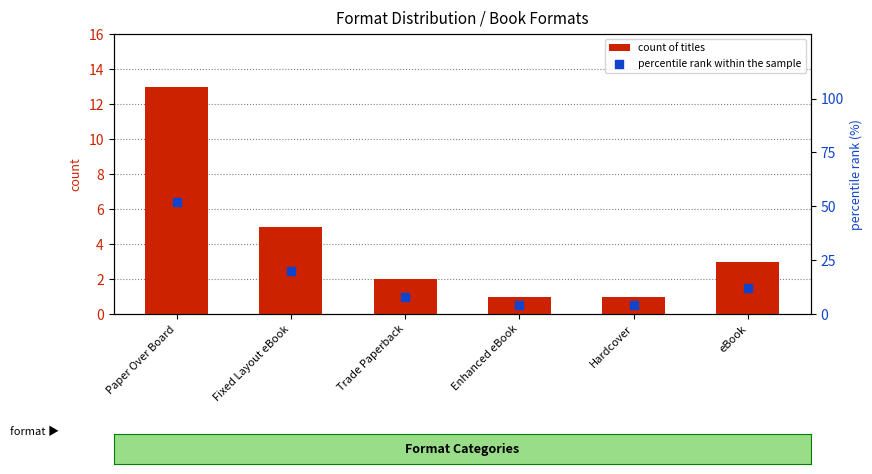

What are all the series names shown in the legend?

count of titles, percentile rank within the sample